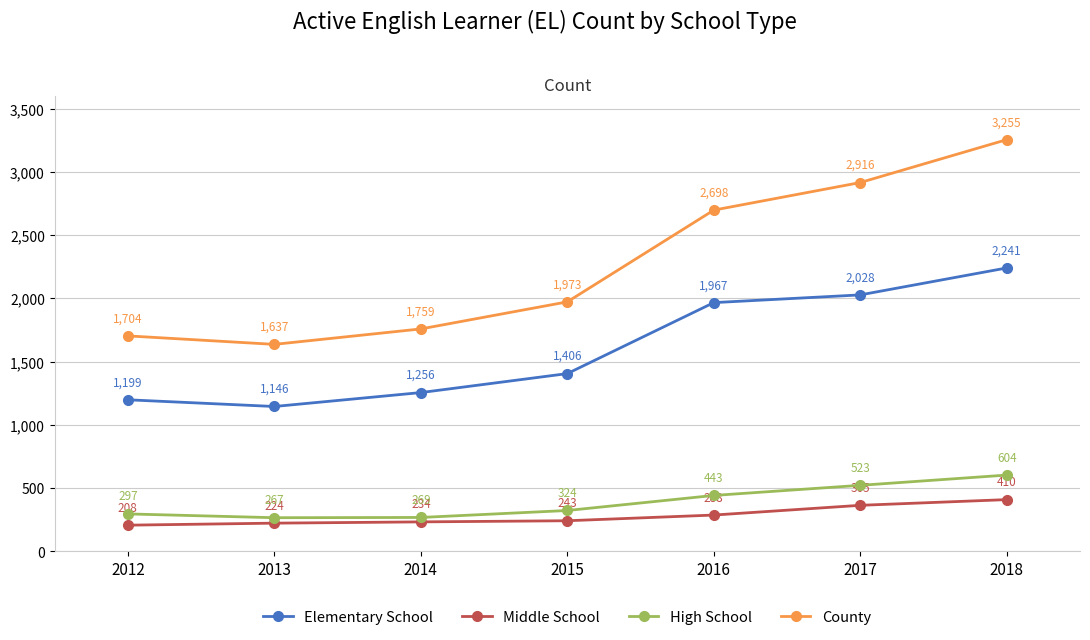

Which series changed the most between 2012 and 2017?

County